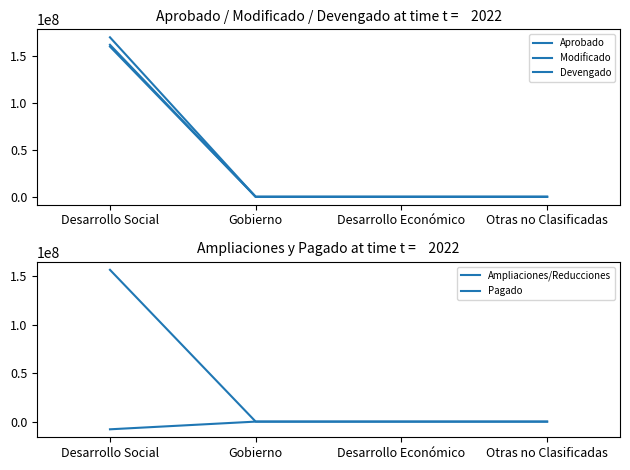

Reading left to right, what are all the values shown in this chart?

Aprobado: Desarrollo Social=169552410	Gobierno=0	Desarrollo Económico=0	Otras no Clasificadas=0
Modificado: Desarrollo Social=161616232	Gobierno=0	Desarrollo Económico=0	Otras no Clasificadas=0
Devengado: Desarrollo Social=159699405	Gobierno=0	Desarrollo Económico=0	Otras no Clasificadas=0
Ampliaciones/Reducciones: Desarrollo Social=-7936178	Gobierno=0	Desarrollo Económico=0	Otras no Clasificadas=0
Pagado: Desarrollo Social=156548789	Gobierno=0	Desarrollo Económico=0	Otras no Clasificadas=0